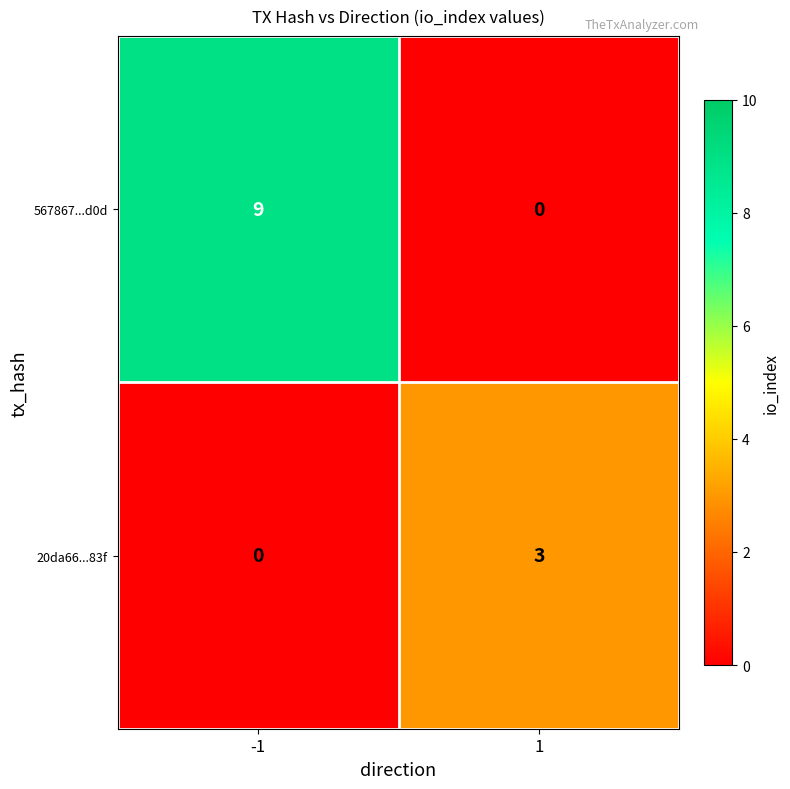

What is the difference between the 20da66...83f values at -1 and 1?

3